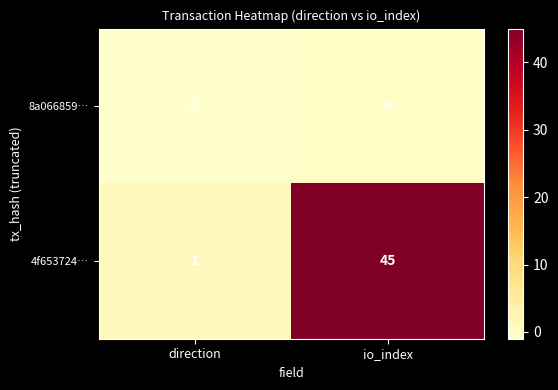

Between direction and io_index, which series saw the biggest shift?

4f653724…